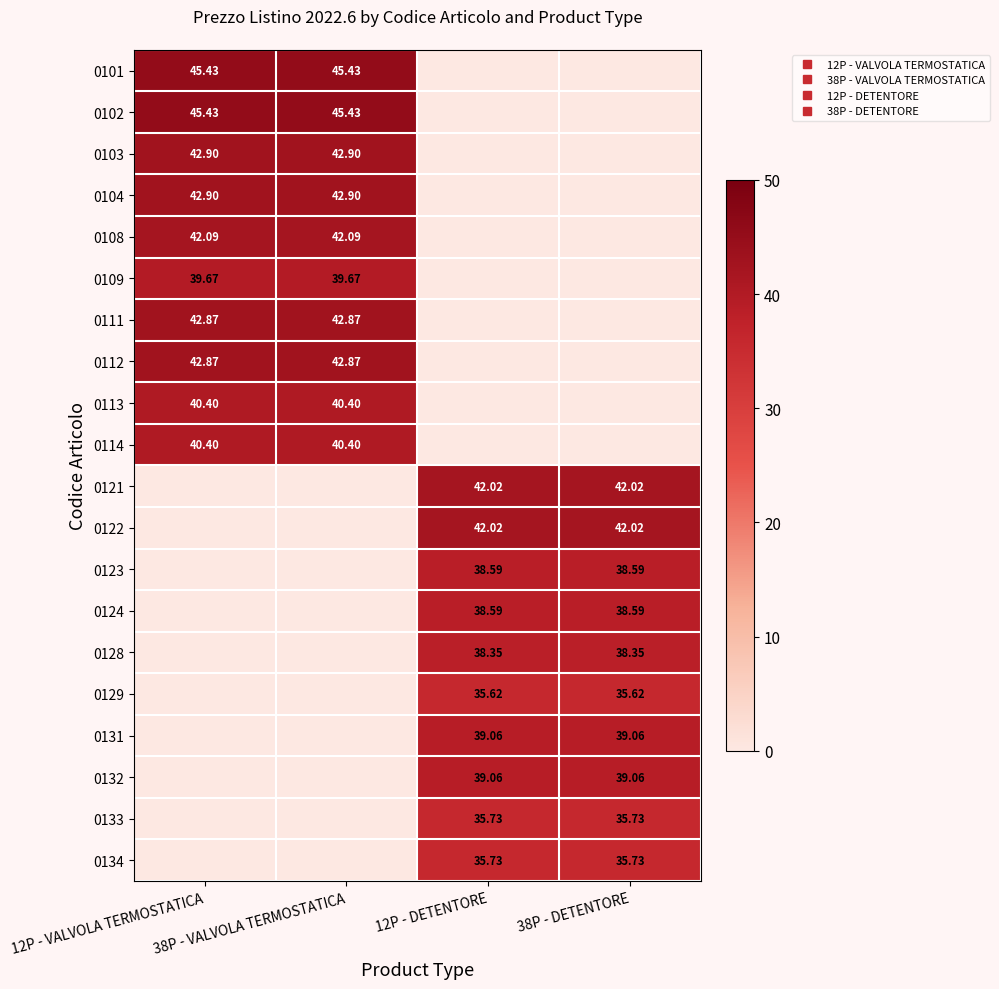

What value does the 0111 series have at 12P - VALVOLA TERMOSTATICA?

42.9